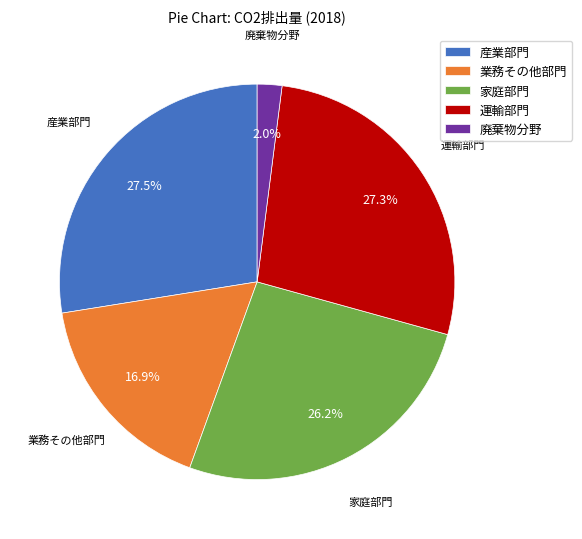

To the nearest percent, what percentage of the pie is 廃棄物分野?

2%